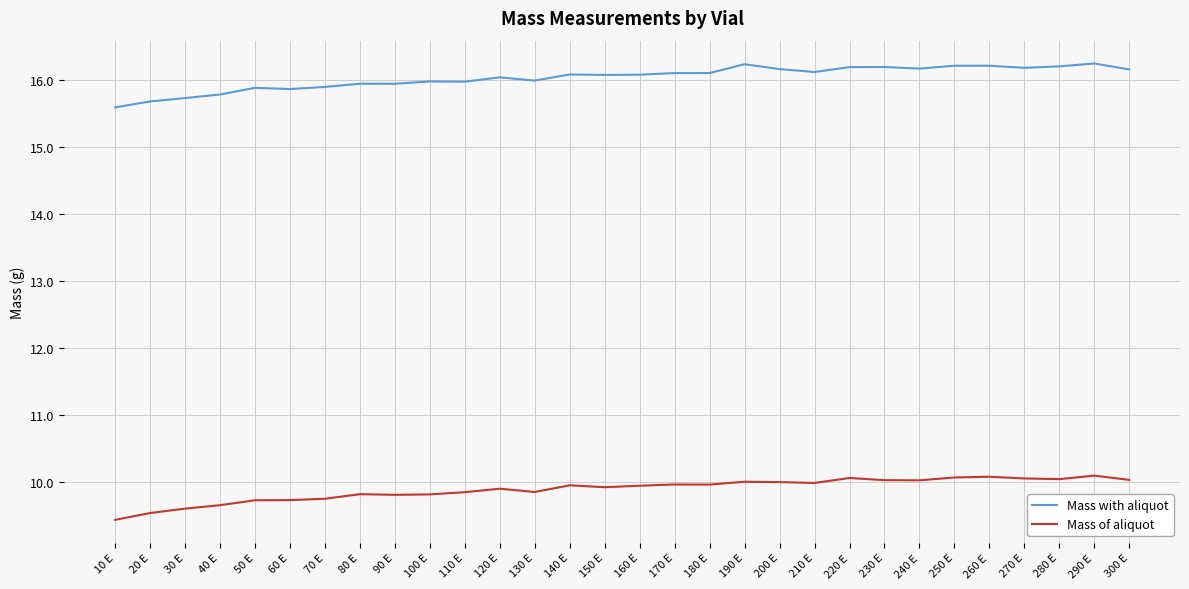

At which label is Mass of aliquot closest to 9?

10 E